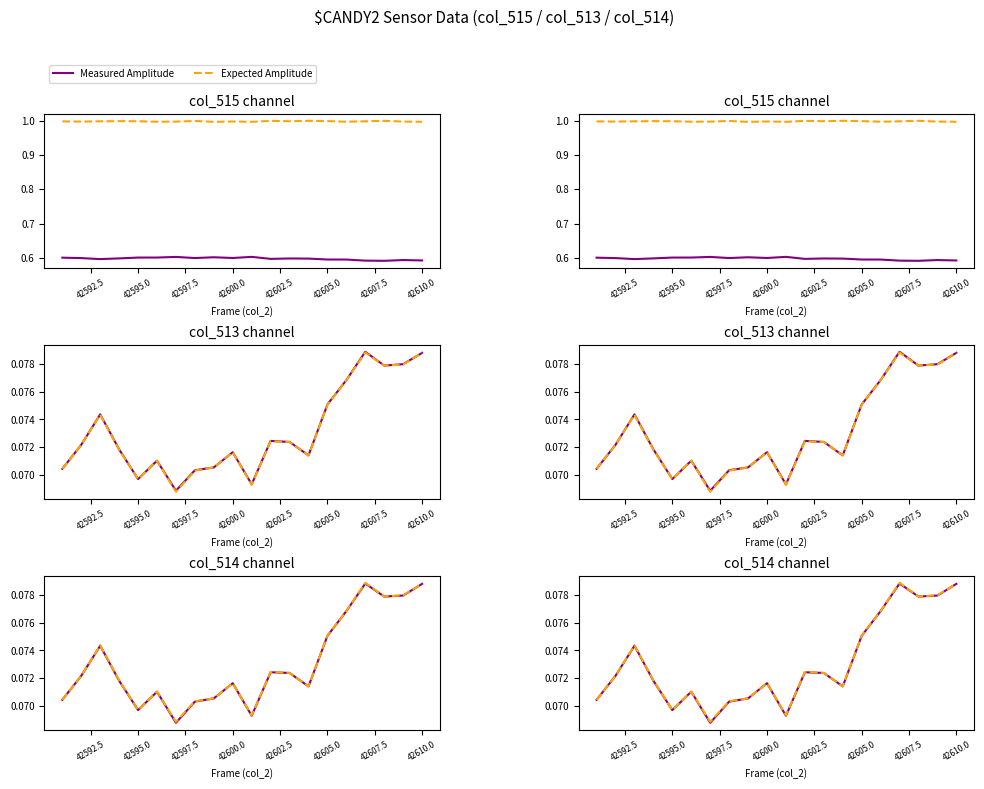

The value of Measured Amplitude at 42595.0 is 0.0. True or false?

False